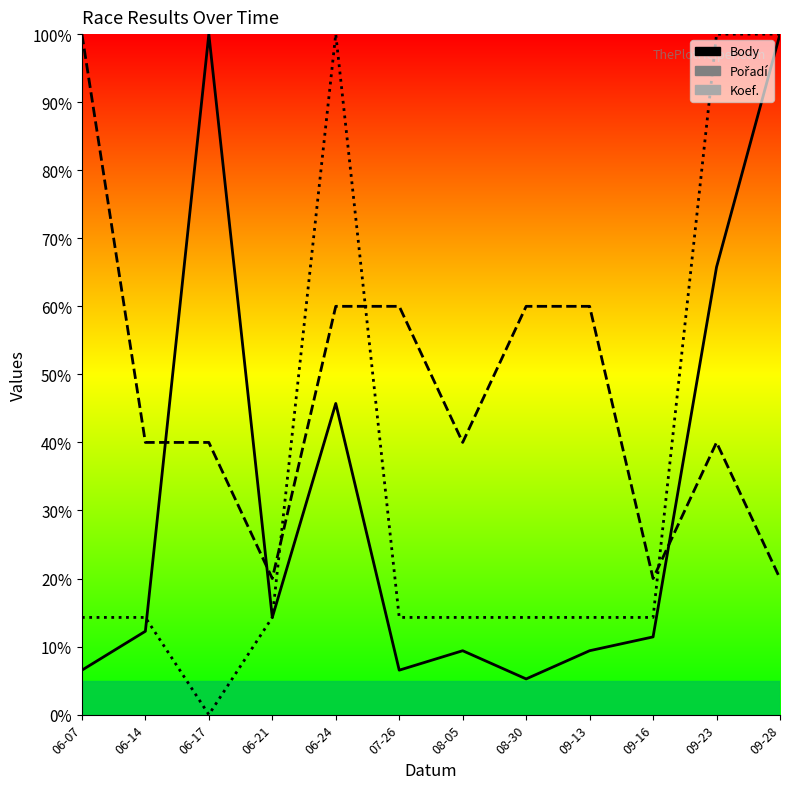

Count the number of categories in the chart.

12